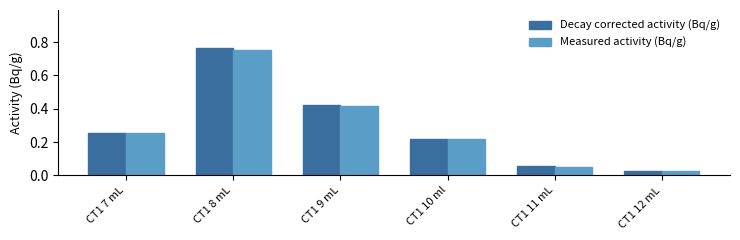

At which label does Measured activity (Bq/g) reach its peak?

CT1 8 mL